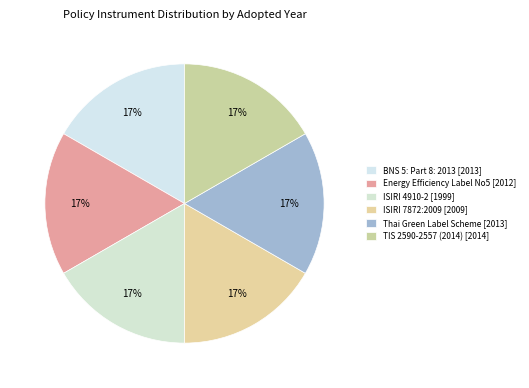

Count the number of slices in the pie.

6